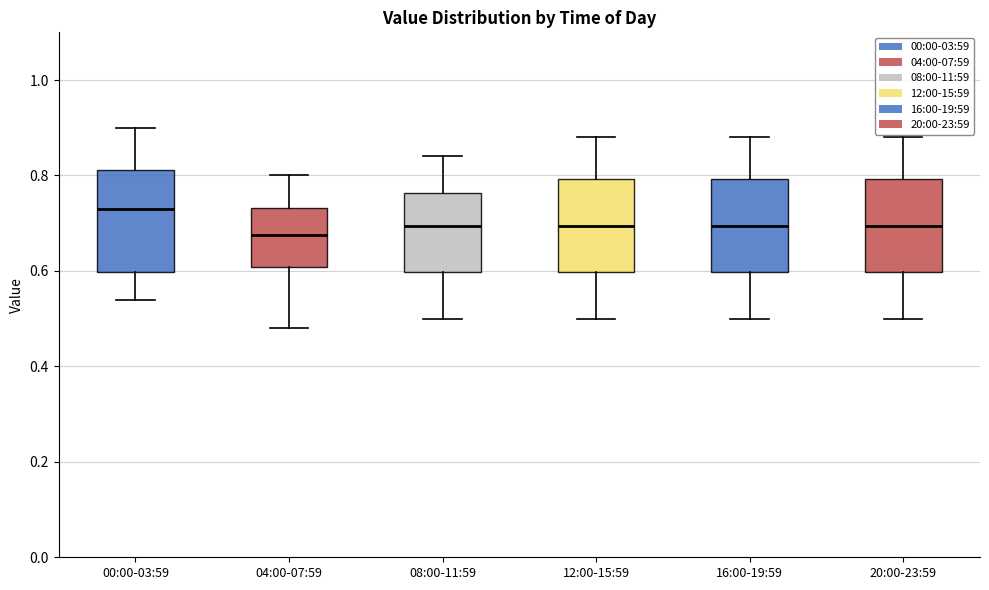

Which box is the tallest, from its lower edge to its upper edge?

00:00-03:59